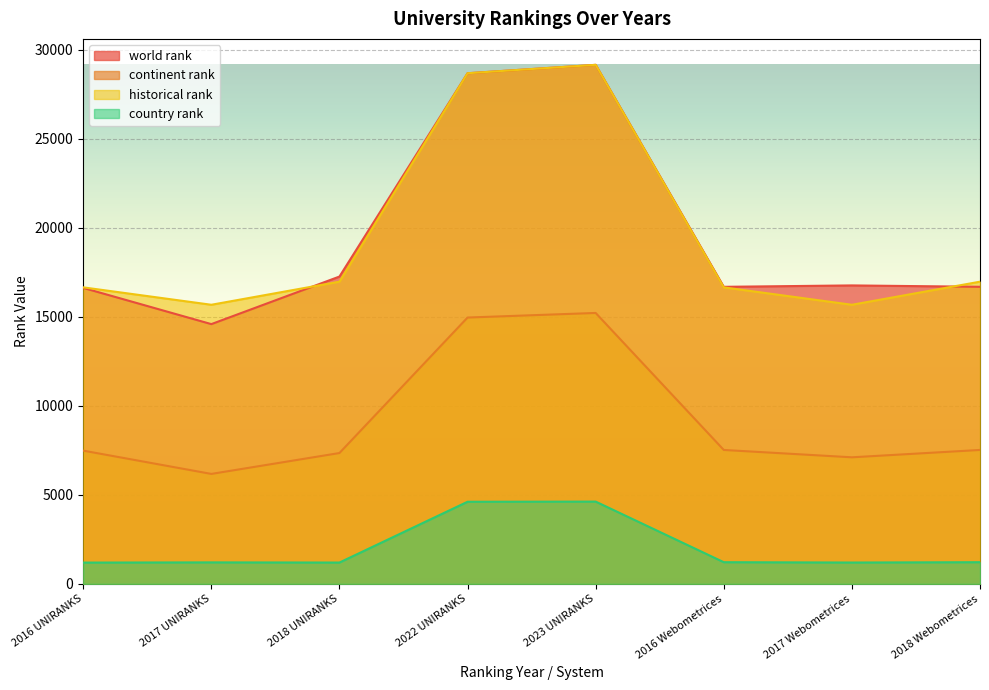

True or false: country rank and continent rank intersect in this chart.

False